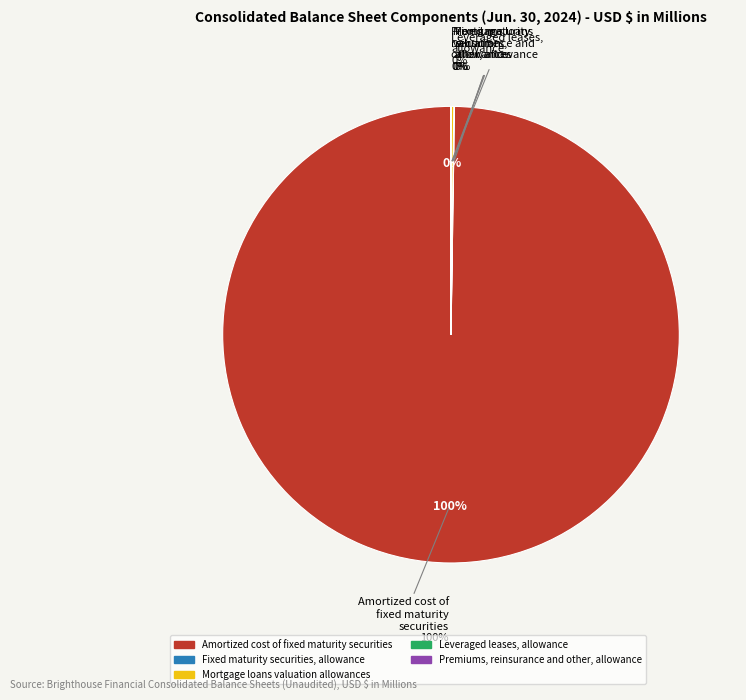

Which slice represents more than half of the pie?

Amortized cost of fixed maturity securities